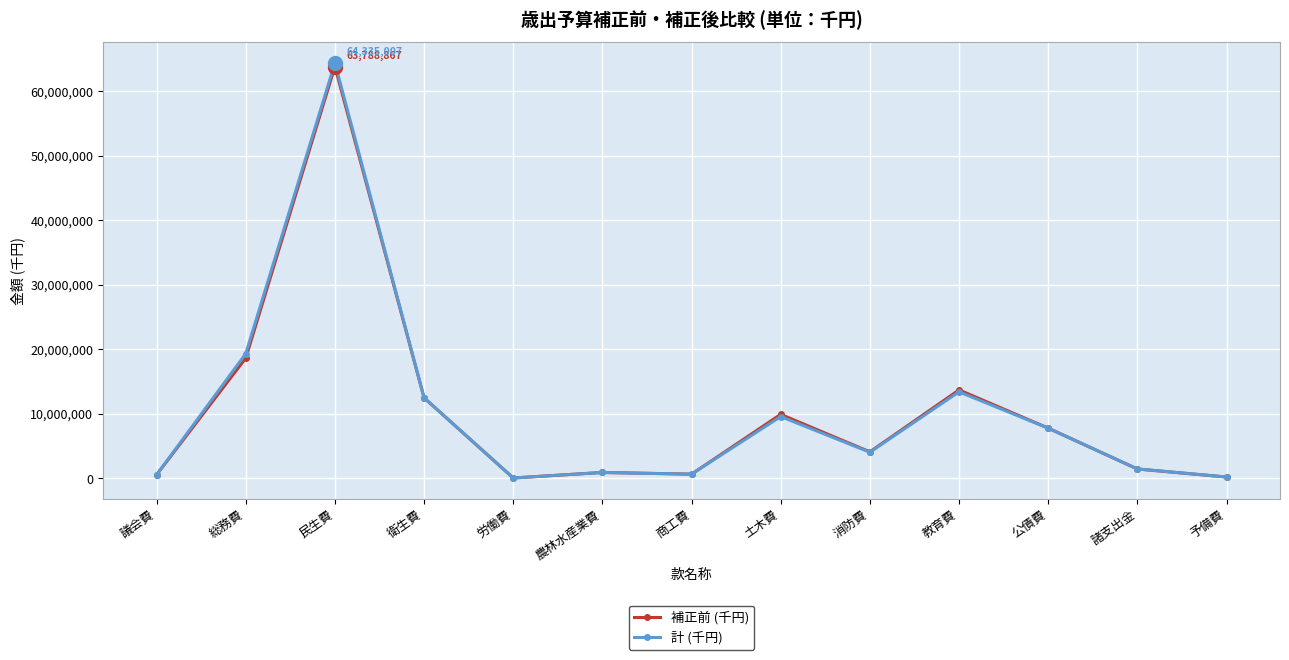

What is the total value across all series at 総務費?

37962240